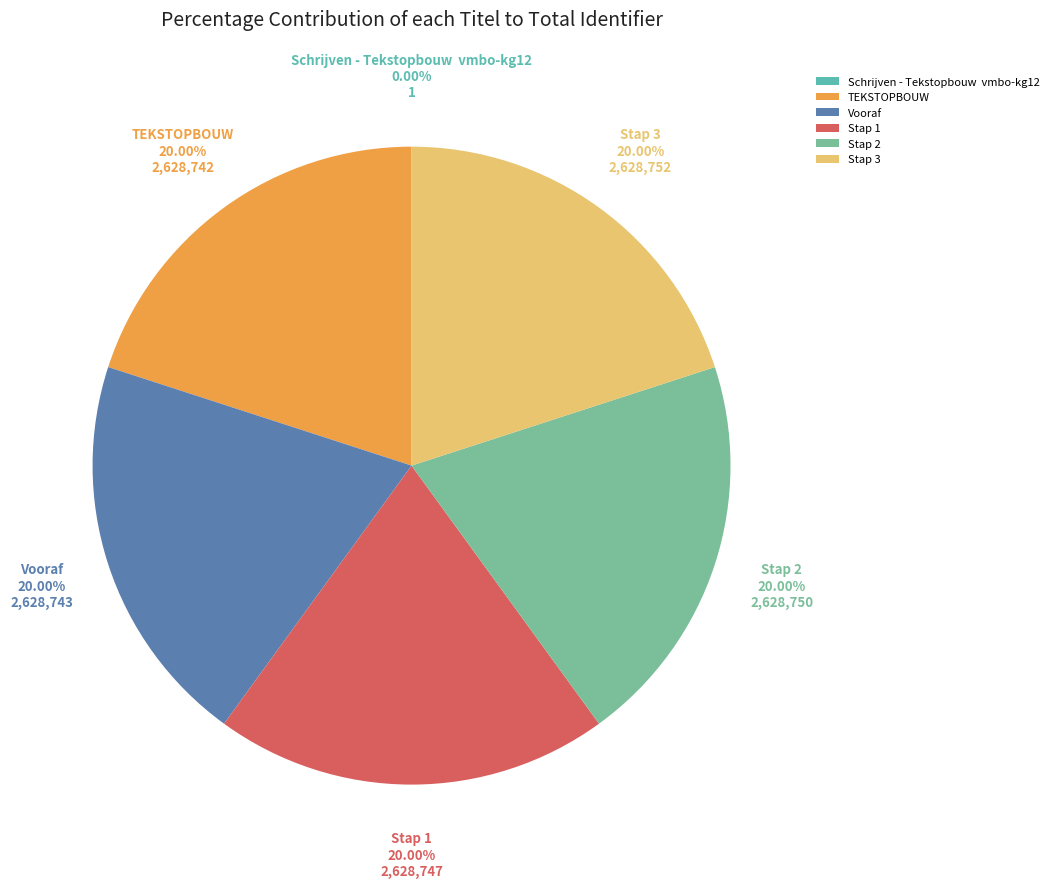

To the nearest percent, what is the average slice percentage?

17%